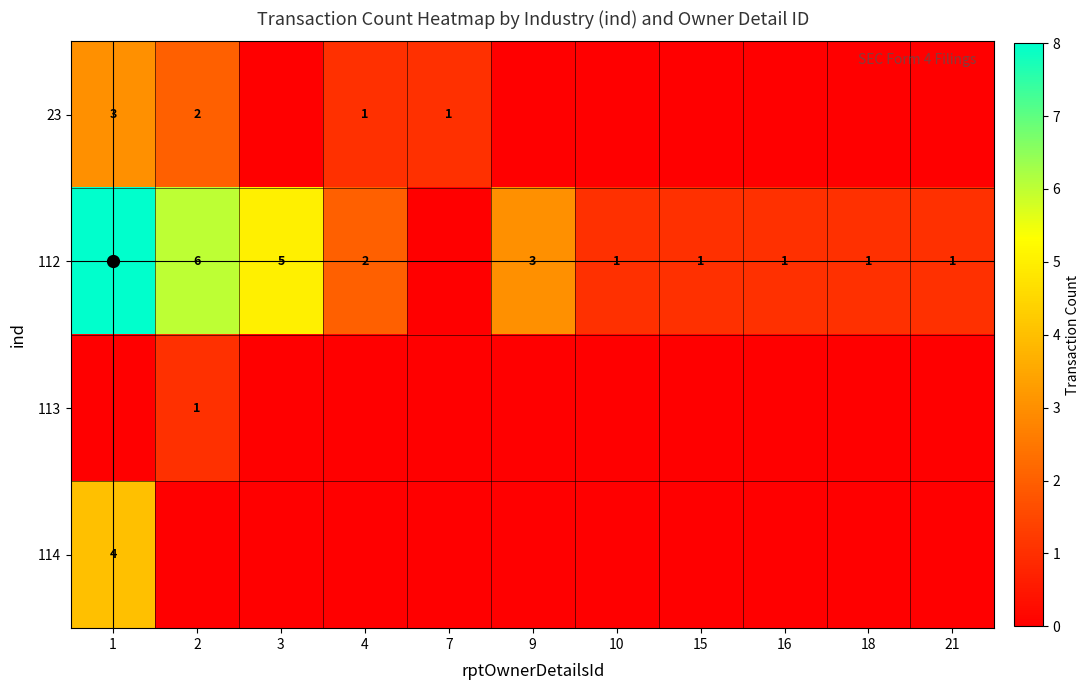

Where does the 112 series first go above 1?

1